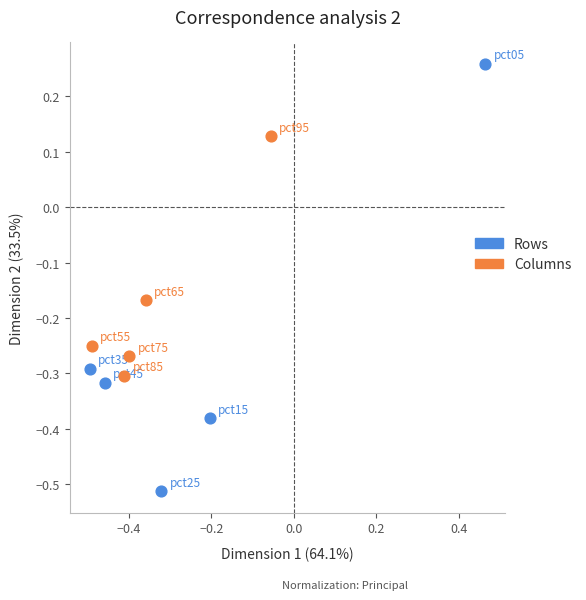

Which series has the widest spread of Y values?

Rows